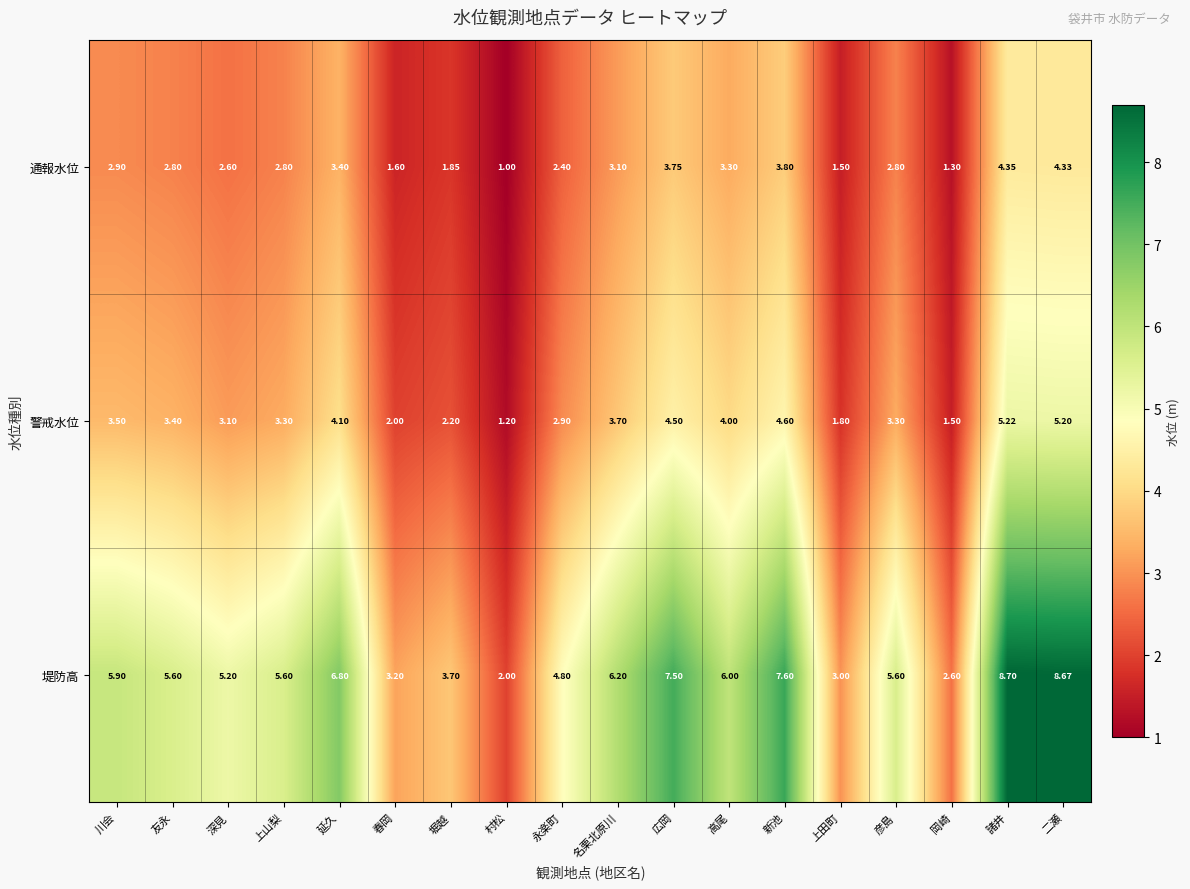

How many data points does each series have?

18